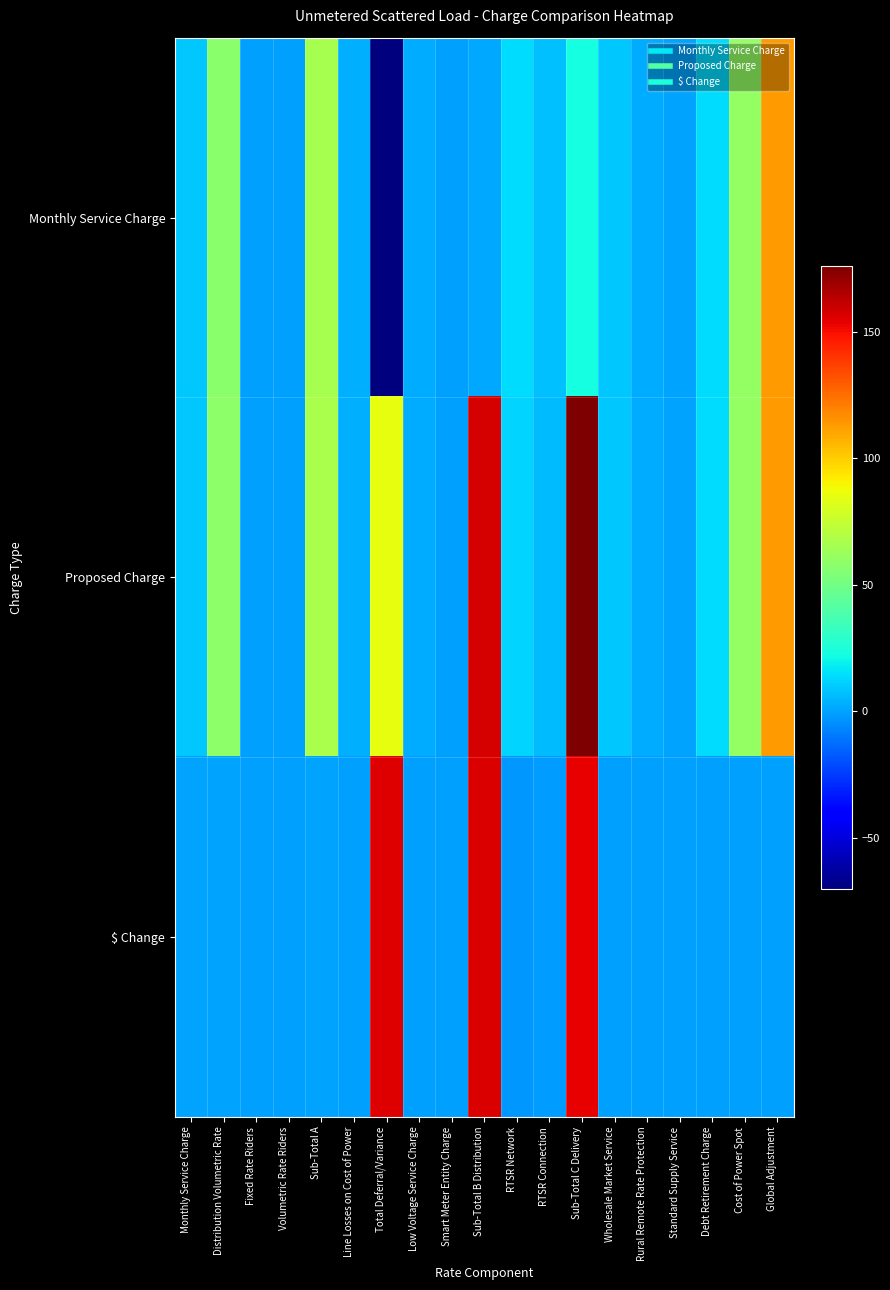

Rank the series at Line Losses on Cost of Power from highest to lowest value.

Monthly Service Charge, Proposed Charge, $ Change